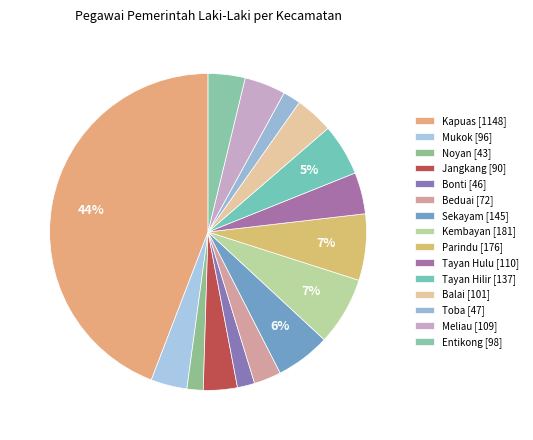

To the nearest percent, what portion does Sekayam represent?

6%